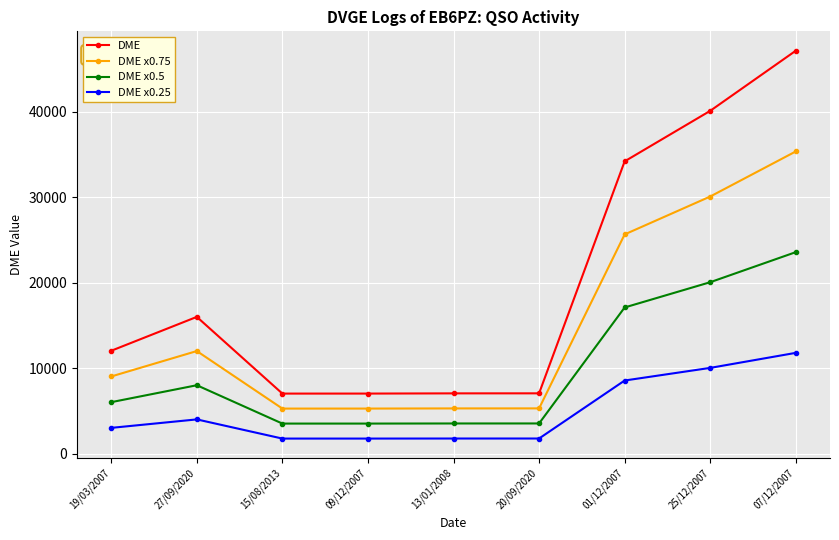

True or false: DME has more than 0 interior local peaks.

True